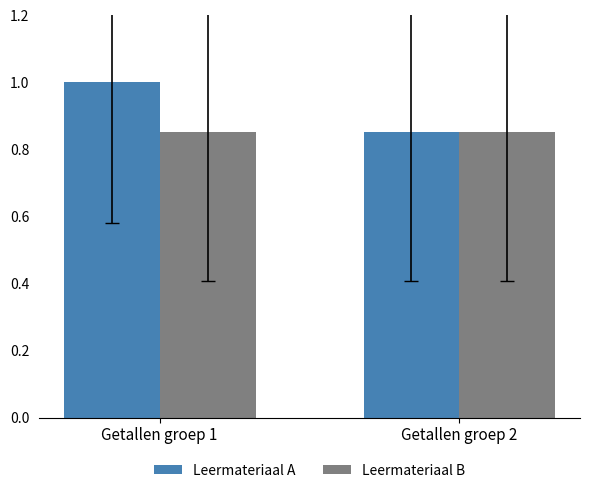

Which series has the largest total across all categories?

Leermateriaal A